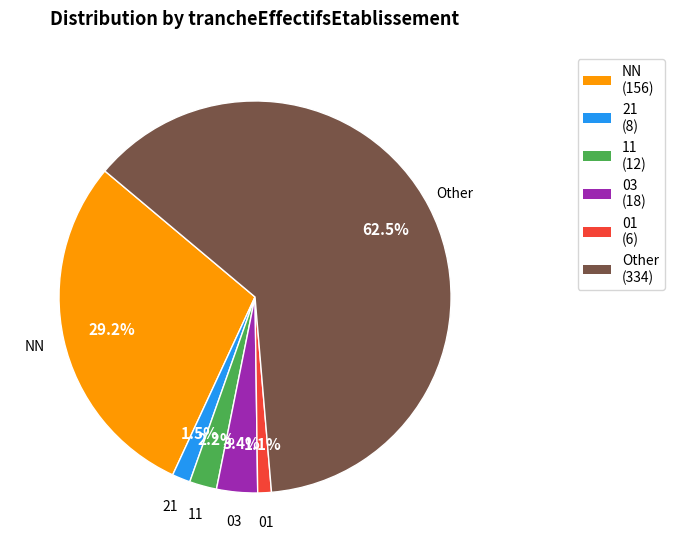

How many segments does this pie chart have?

6